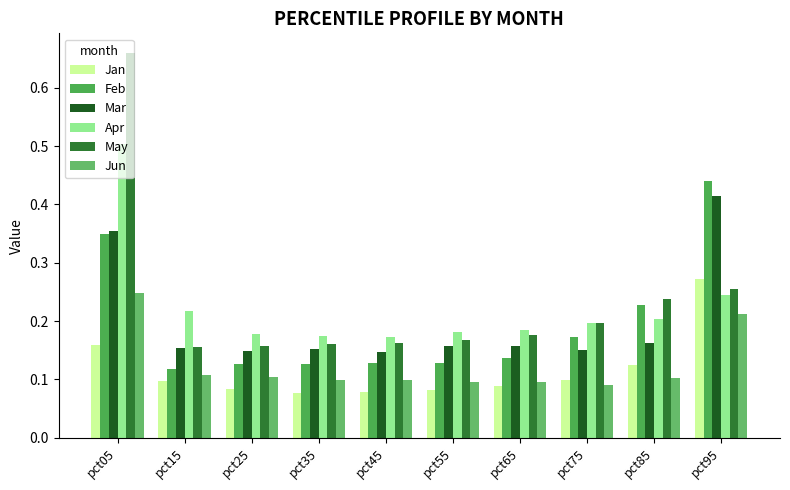

Reading left to right, what are all the values shown in this chart?

Jan: 0.2	0.1	0.1	0.1	0.1	0.1	0.1	0.1	0.1	0.3
Feb: 0.3	0.1	0.1	0.1	0.1	0.1	0.1	0.2	0.2	0.4
Mar: 0.4	0.2	0.1	0.2	0.1	0.2	0.2	0.2	0.2	0.4
Apr: 0.5	0.2	0.2	0.2	0.2	0.2	0.2	0.2	0.2	0.2
May: 0.7	0.2	0.2	0.2	0.2	0.2	0.2	0.2	0.2	0.3
Jun: 0.2	0.1	0.1	0.1	0.1	0.1	0.1	0.1	0.1	0.2